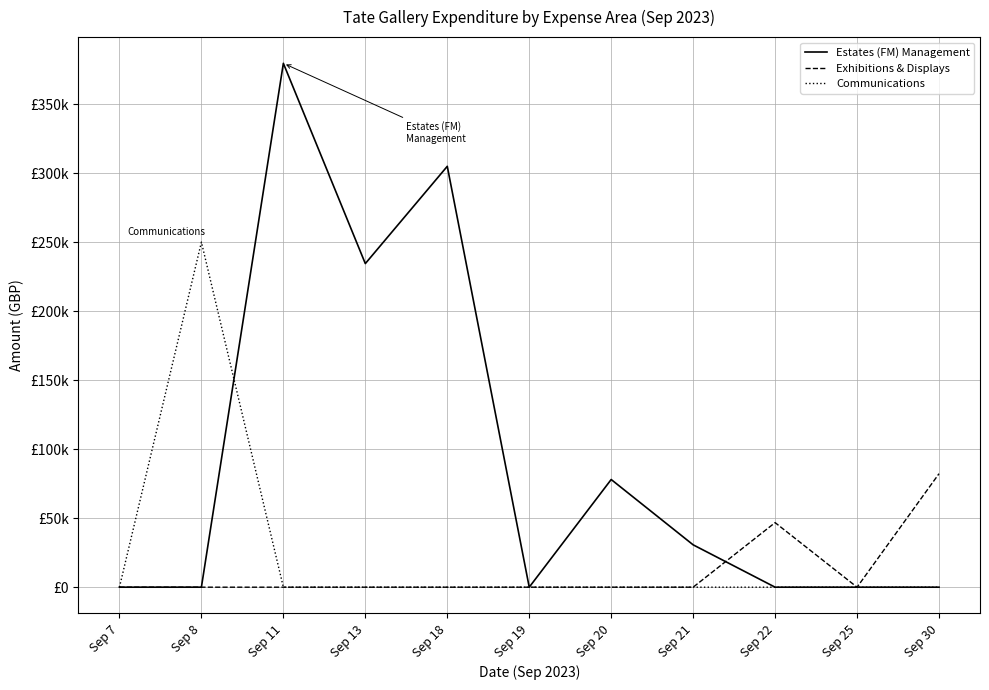

What is the average value of the Exhibitions & Displays series?

11727.2